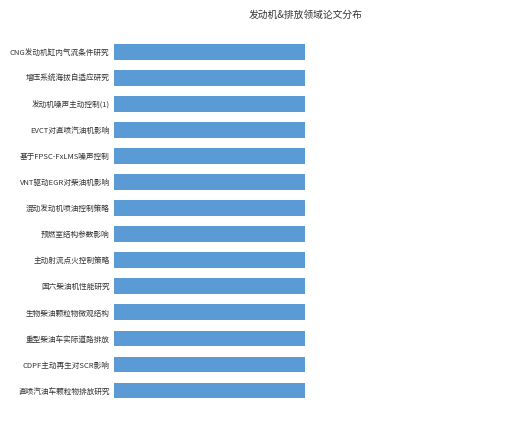

What is the difference between the maximum and minimum values?

6